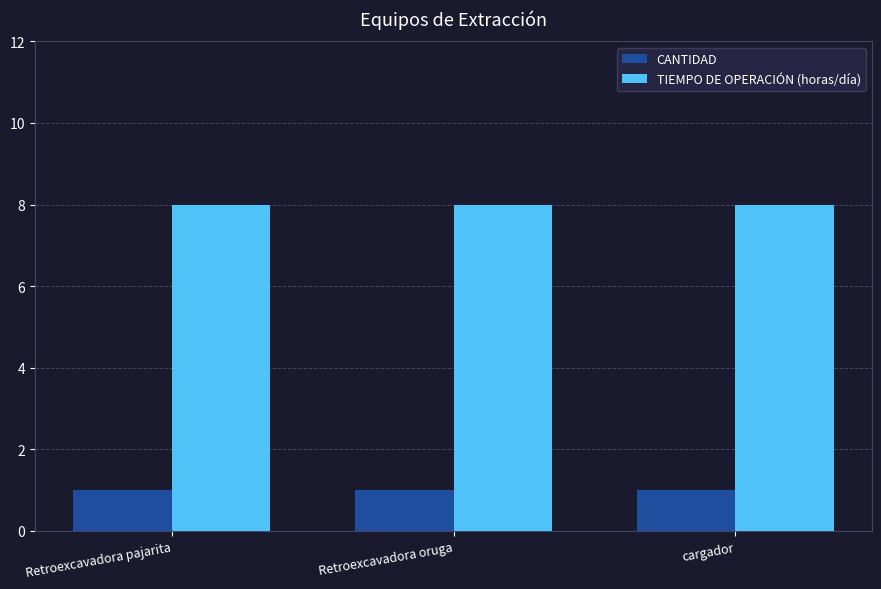

What is the greatest value displayed?

8